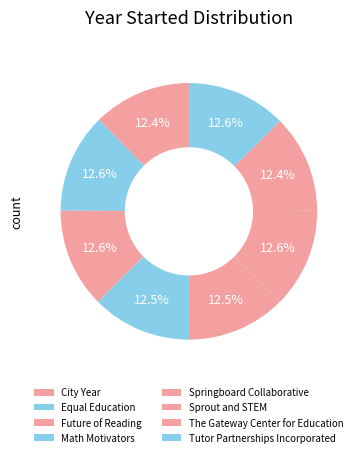

Is there any slice that represents more than half of the pie?

No